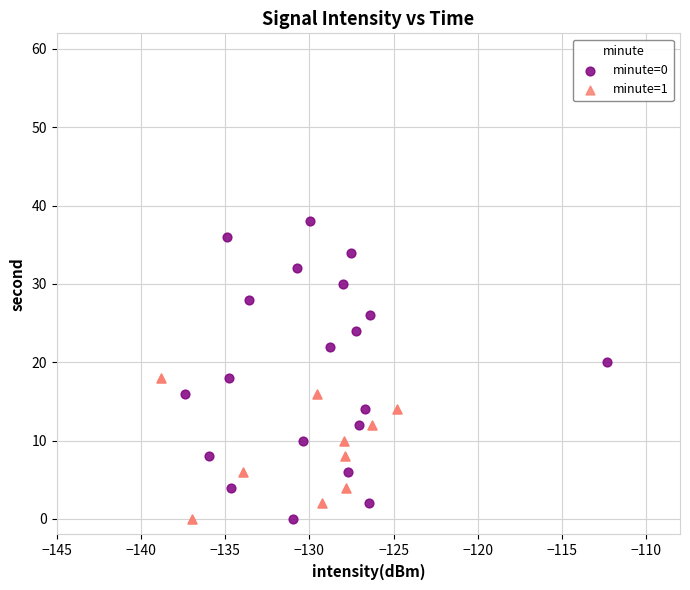

Which series has the widest spread of Y values?

minute=0